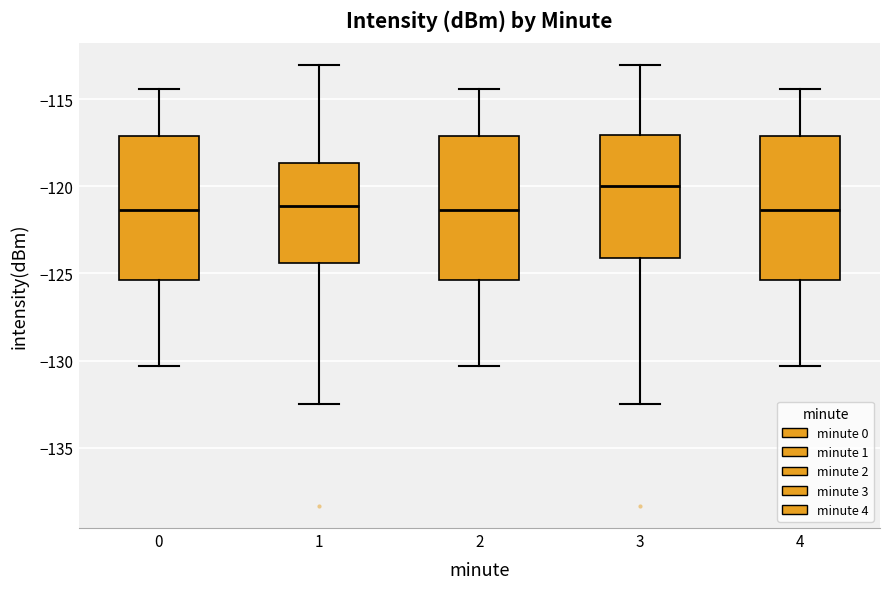

Reading left to right, transcribe this box plot: for each box, give where its median line is, the range the box spans, and where its two whiskers end, as read against the y-axis. The values are not printed on the chart, so give them approximately, as read against the axis.

0: median -121.5, box -125.5 to -117.0, whiskers -130.5 to -114.5
1: median -121.0, box -124.5 to -118.5, whiskers -132.5 to -113.0
2: median -121.5, box -125.5 to -117.0, whiskers -130.5 to -114.5
3: median -120.0, box -124.0 to -117.0, whiskers -132.5 to -113.0
4: median -121.5, box -125.5 to -117.0, whiskers -130.5 to -114.5